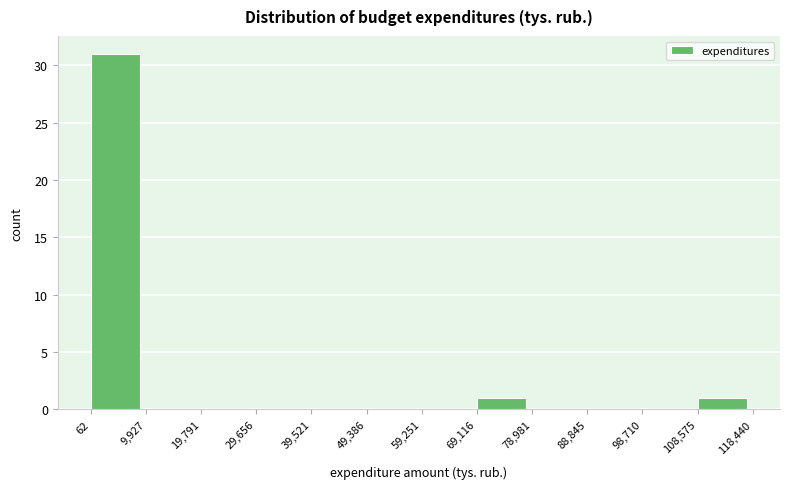

Reading left to right, transcribe this chart: for each bar, give the range it covers on the x-axis and its height. The values are not printed on the chart, so give them approximately, as read against the axis.

62 to 9,927: 31
9,927 to 19,791: 0
19,791 to 29,656: 0
29,656 to 39,521: 0
39,521 to 49,386: 0
49,386 to 59,251: 0
59,251 to 69,116: 0
69,116 to 78,981: 1
78,981 to 88,845: 0
88,845 to 98,710: 0
98,710 to 108,575: 0
108,575 to 118,440: 1